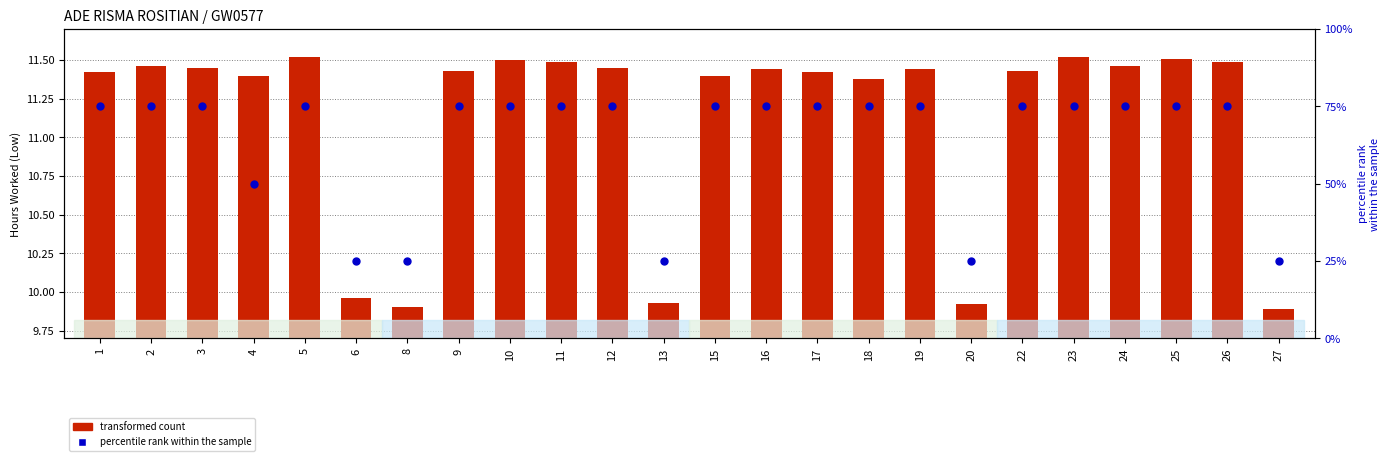

At how many categories does at least one series exceed 56?

18